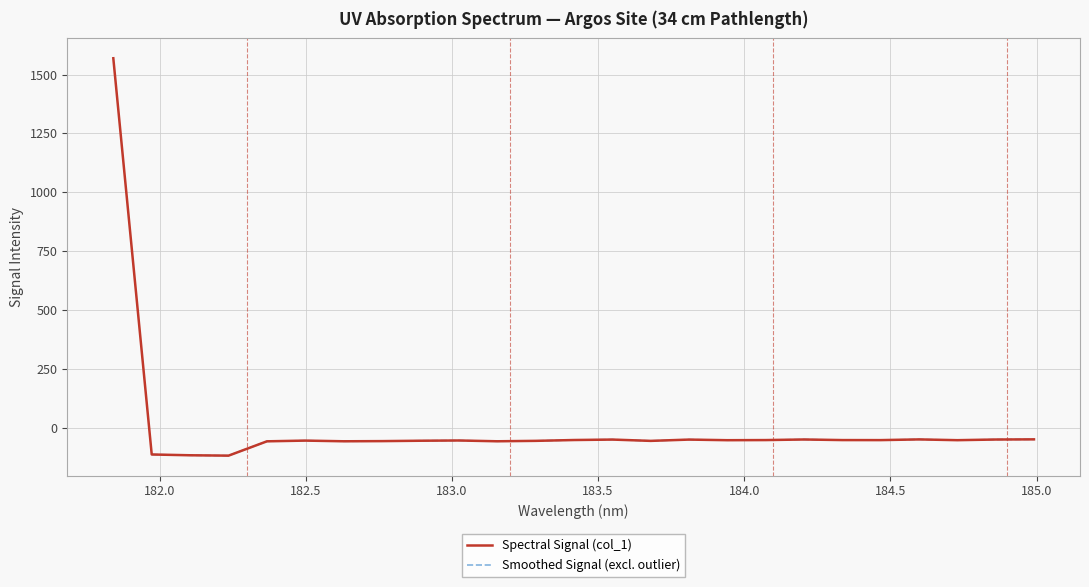

What is the difference between the second highest and second lowest values?

67.6